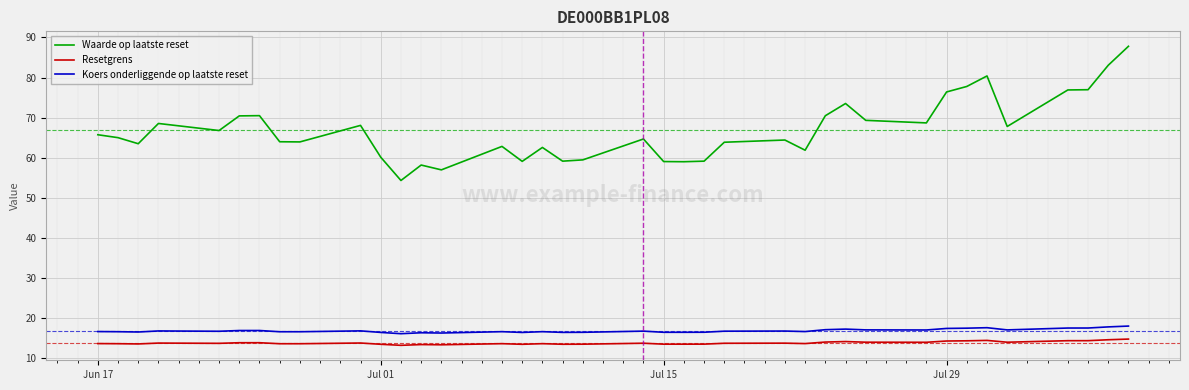

What is the difference between the second highest and minimum values in the Resetgrens series?

1.4